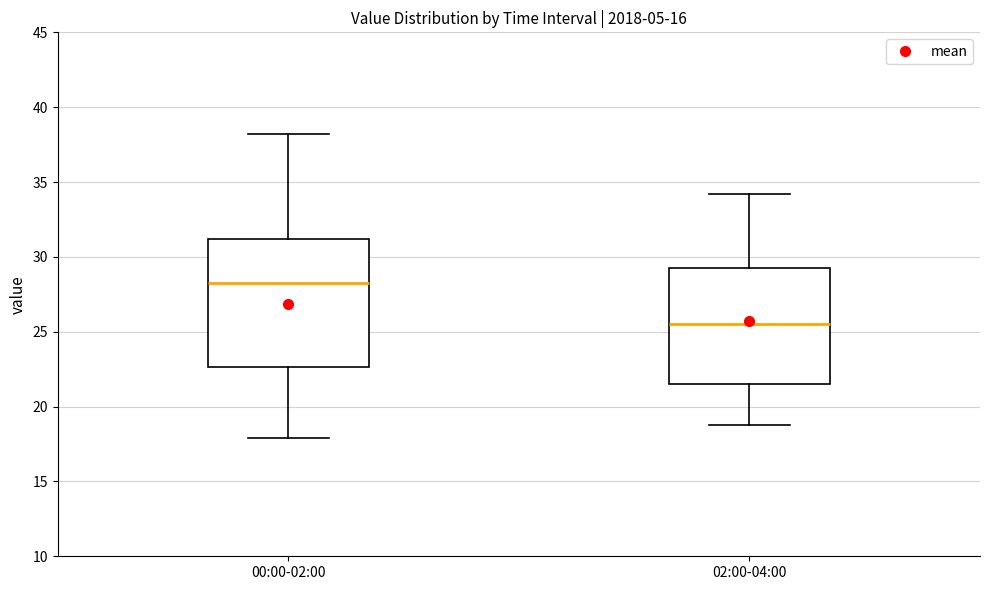

Which box has the highest median line?

00:00-02:00